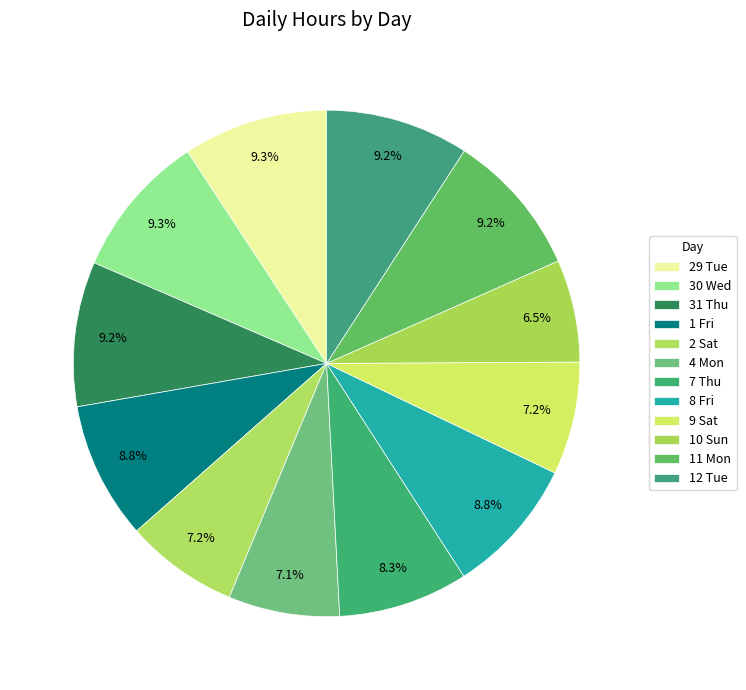

To the nearest percent, what is the average slice percentage?

8%